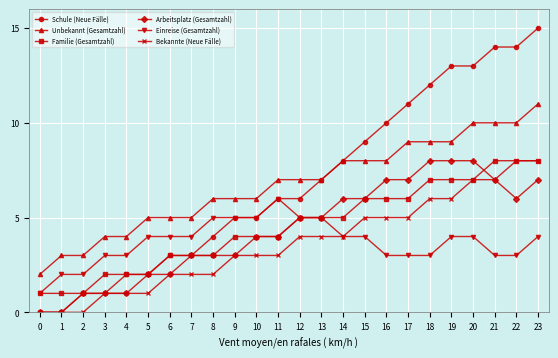

What is the highest value of the Arbeitsplatz (Gesamtzahl) series?

8